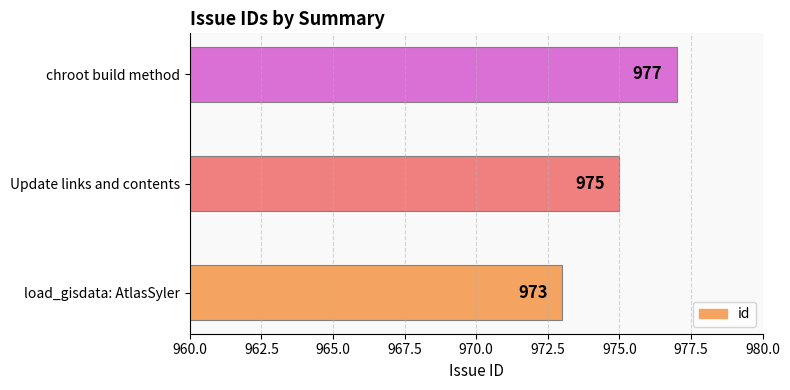

True or false: the data shows 975 at Update links and contents.

True